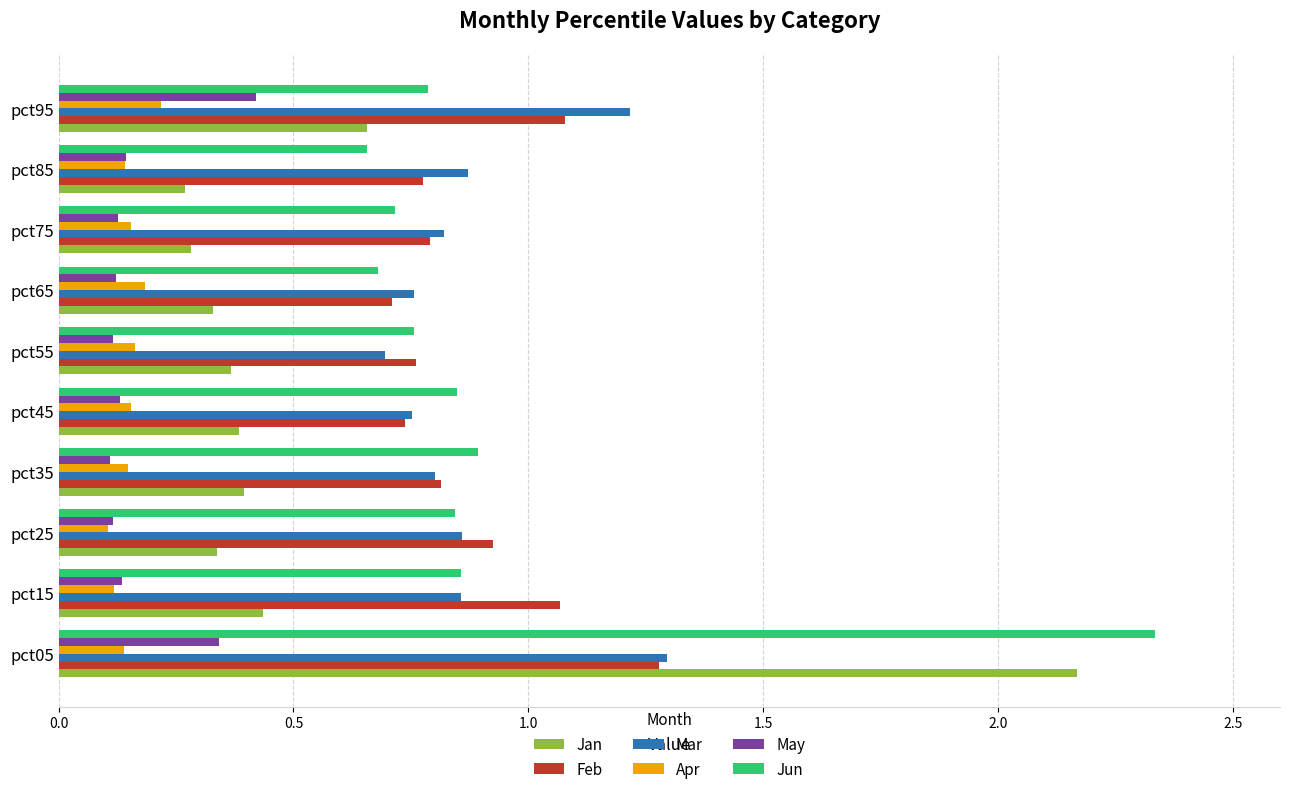

At which label does May reach its peak?

pct95